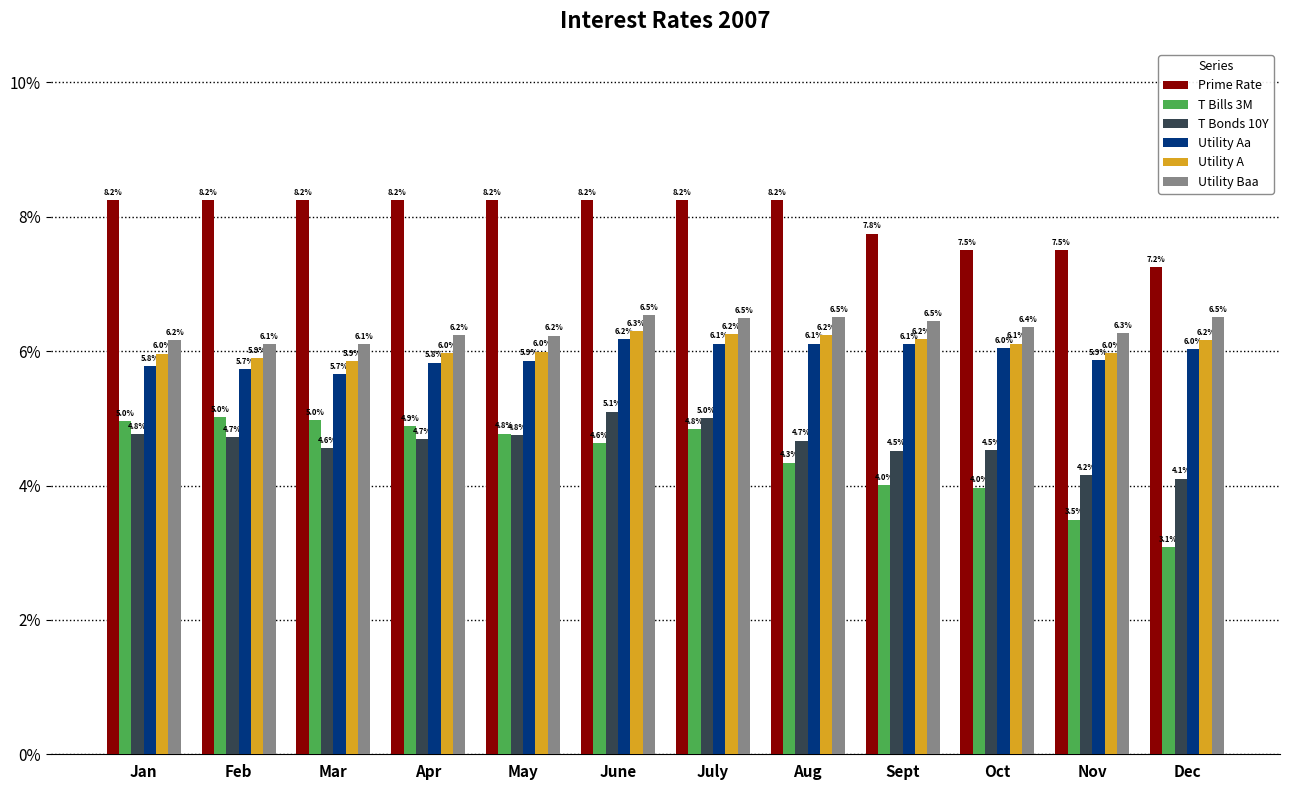

Are the bars horizontal?

No